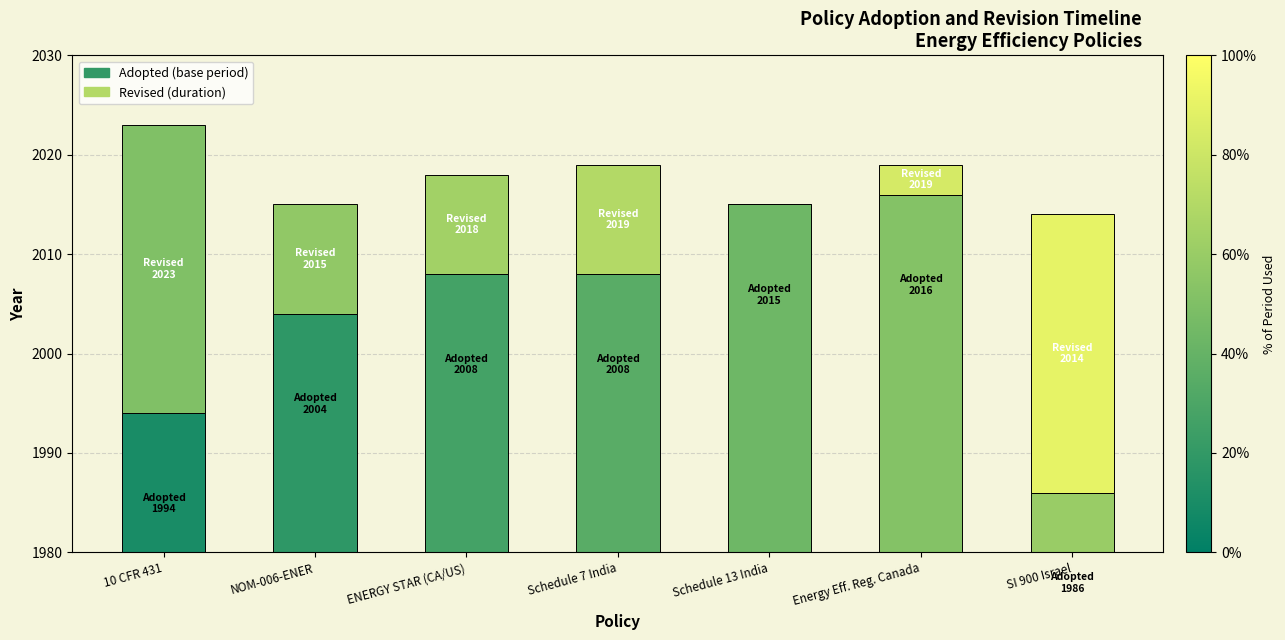

What is the value of the Revised bar at the 1st from the left?

29